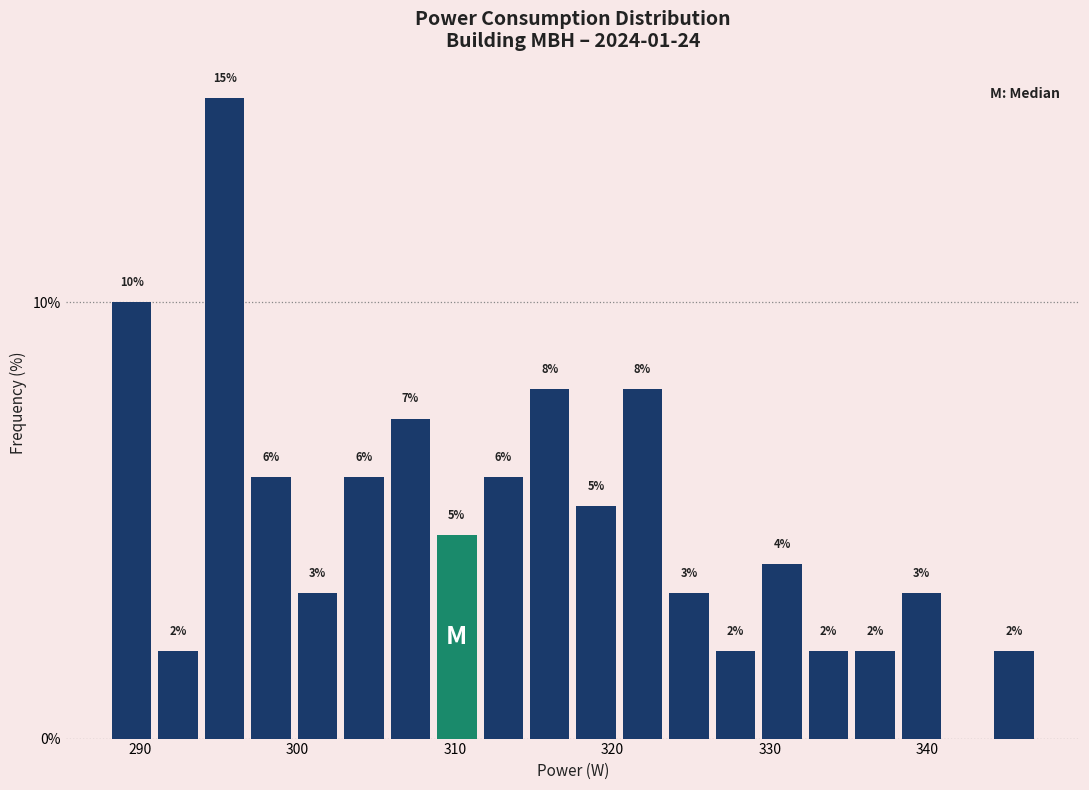

Read against the x-axis, roughly where is the centre of the tallest bar?

295